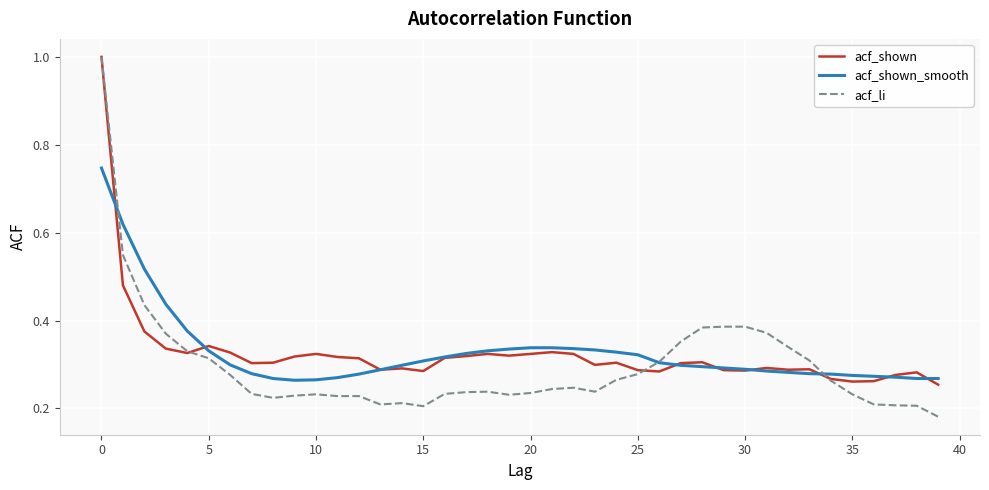

Which series has the largest range (max minus min)?

acf_li